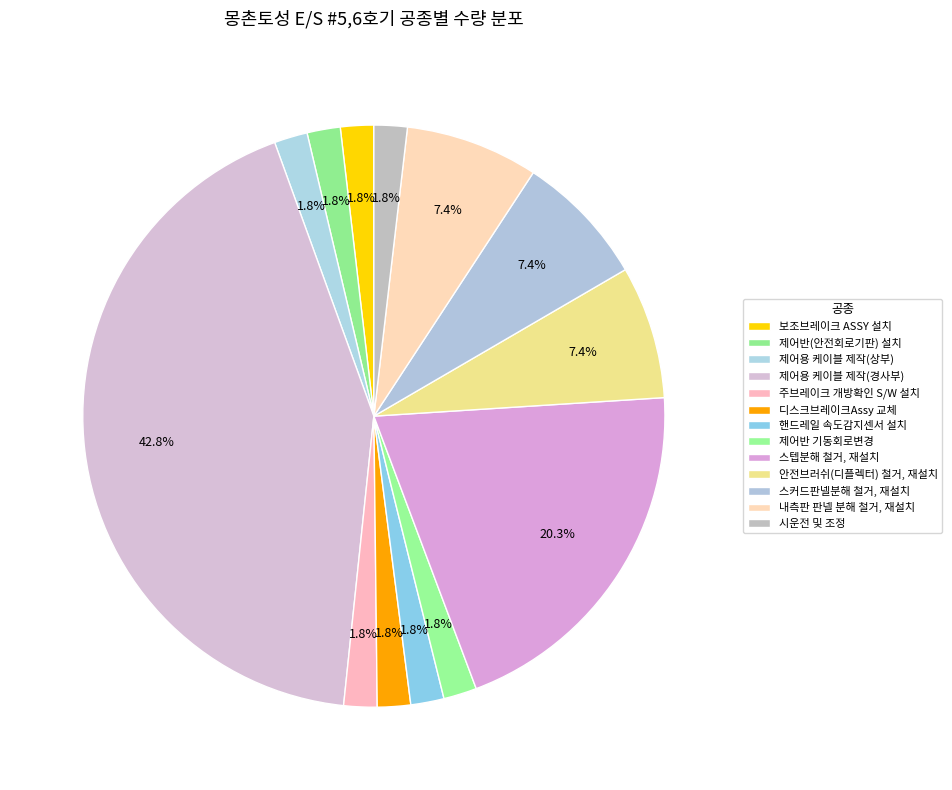

Which slice is the largest?

제어용 케이블 제작(경사부)